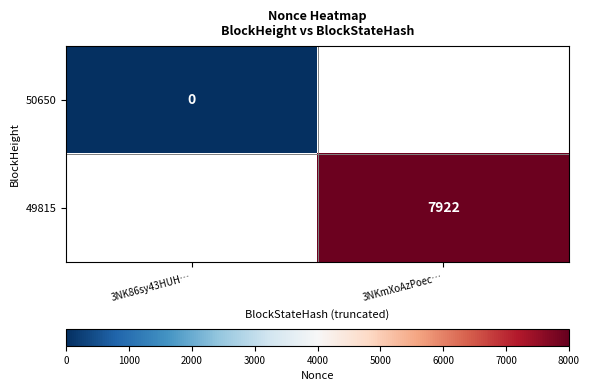

The 49815 series shows 5400 at 3NKmXoAzPoec…. True or false?

False